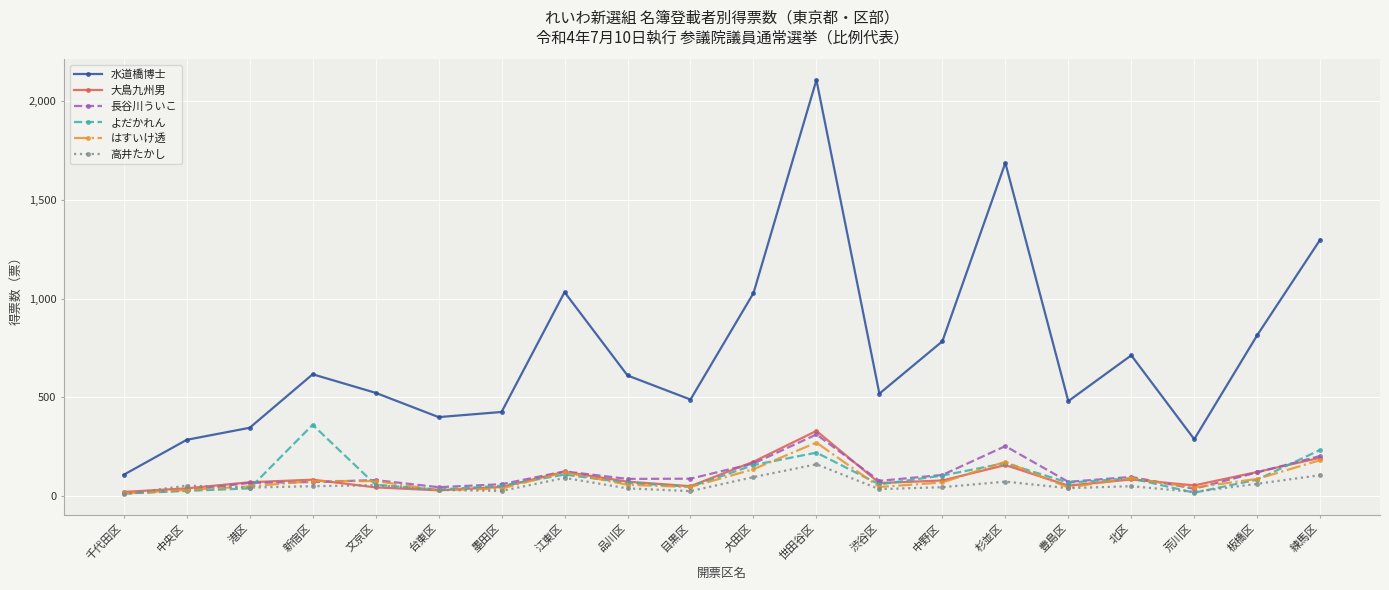

What is the spread (max minus min) of values at 練馬区?

1193